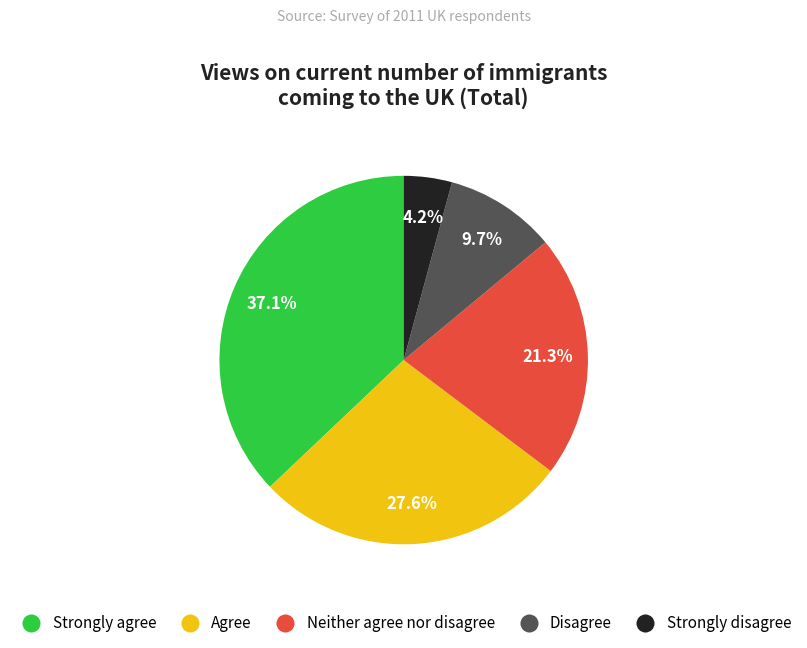

Count the number of slices in the pie.

5